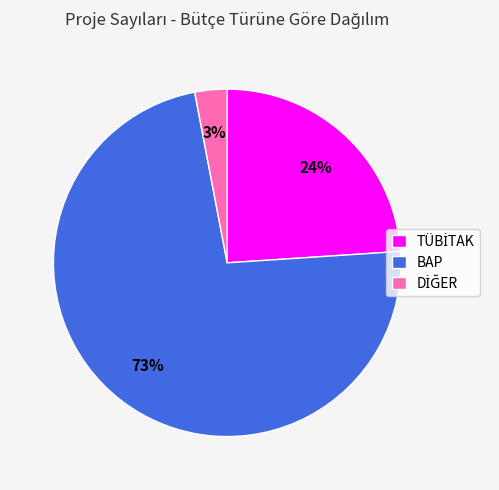

What is the largest slice in the pie chart?

BAP